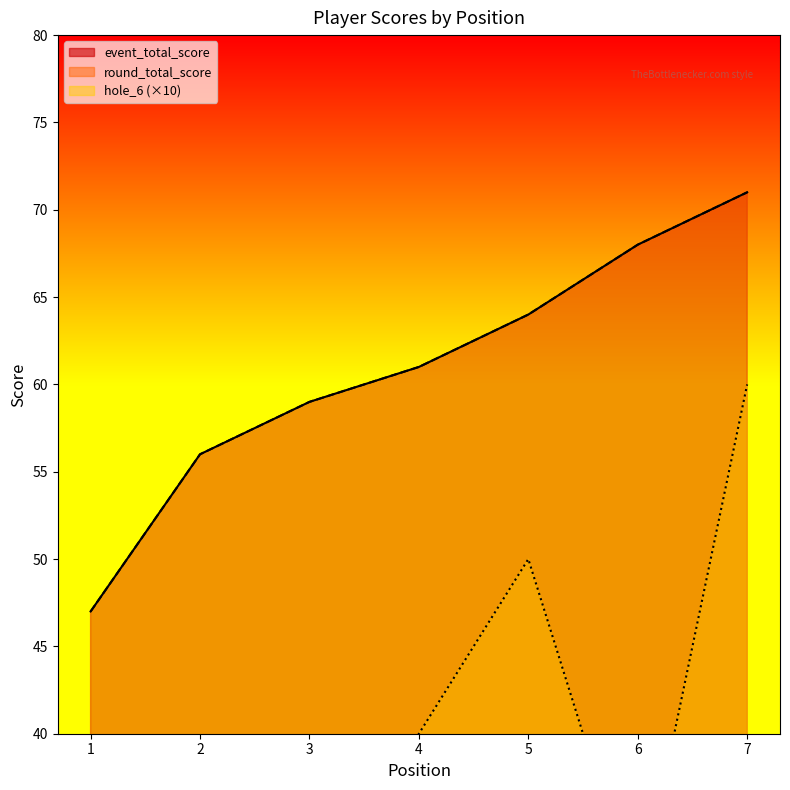

At 7, list the series in order from smallest to largest.

hole_6, event_total_score, round_total_score